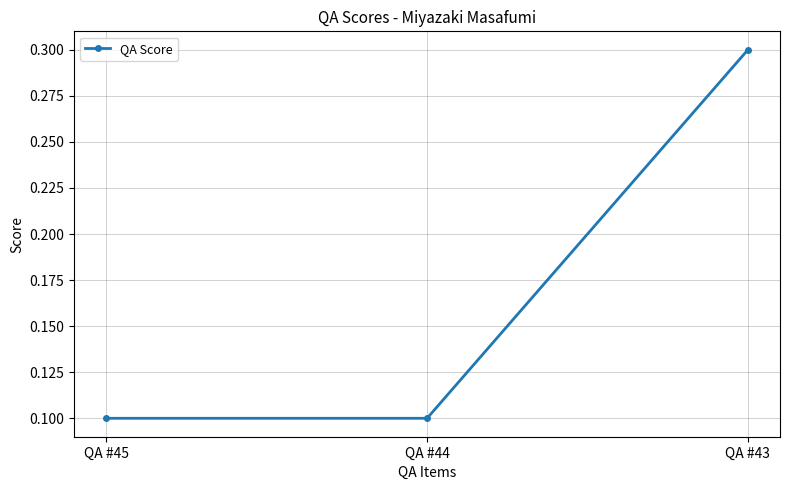

What is the greatest value displayed?

0.3